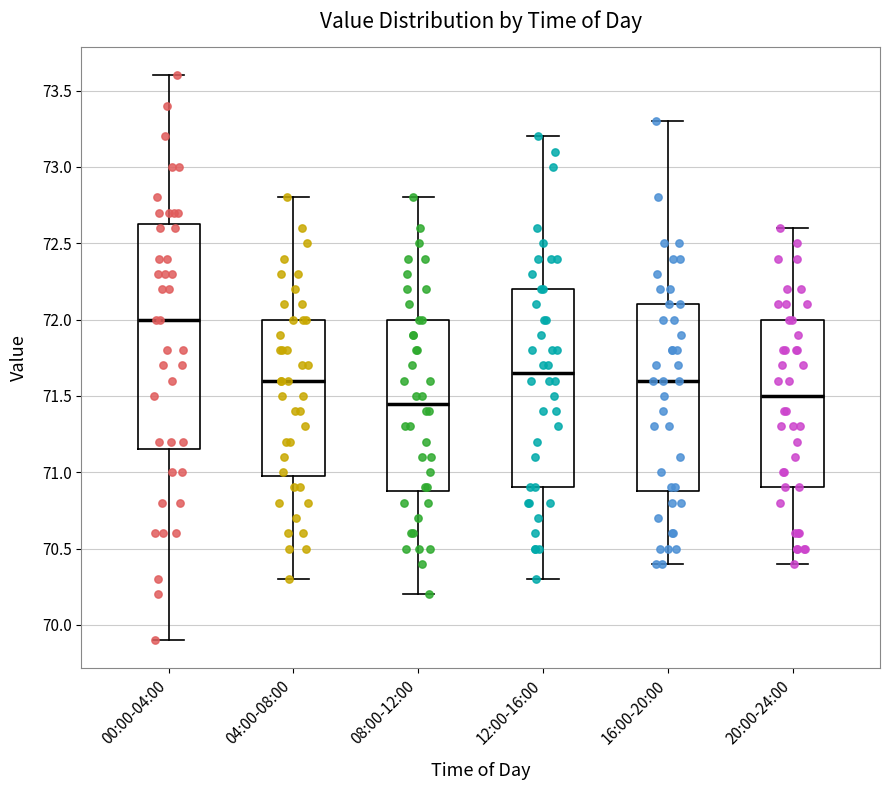

Comparing the boxes themselves (not the whiskers), which one is the tallest?

00:00-04:00